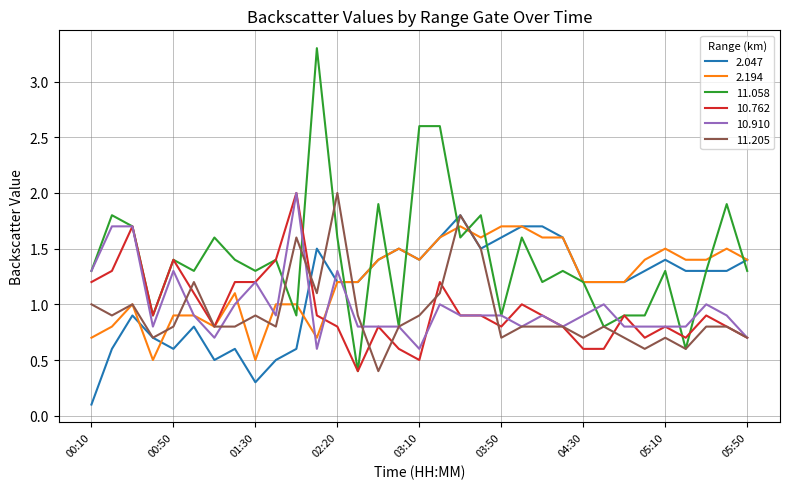

Which series has the widest spread of values?

11.058